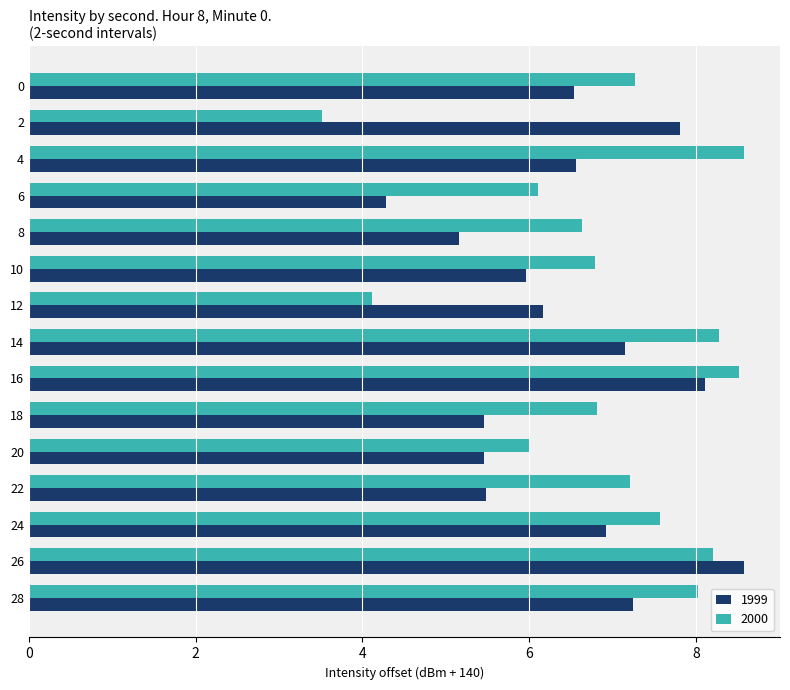

What is the sum of the 1999 values at 24 and 6?

11.2